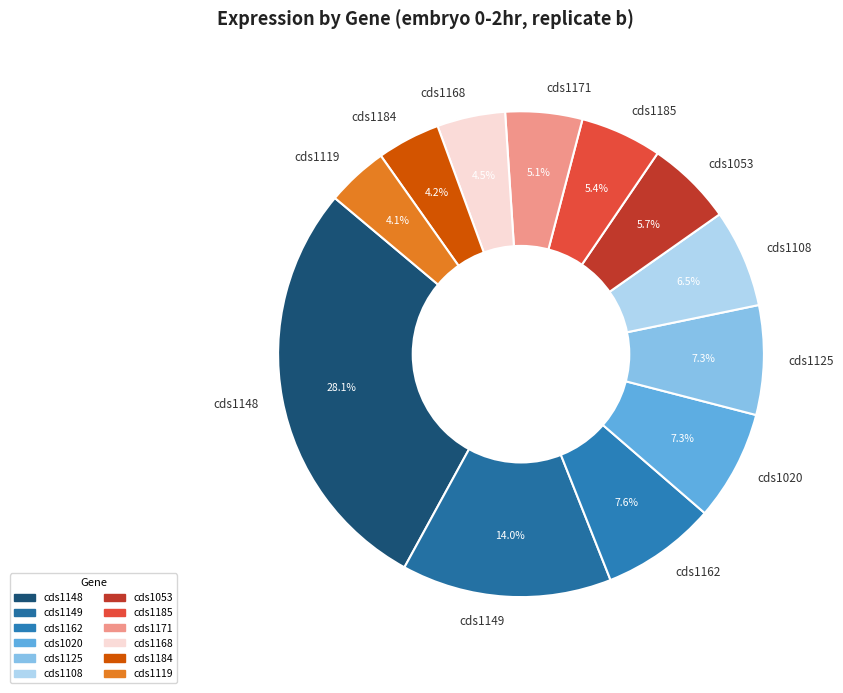

Approximately how many times larger is the value at cds1108 compared to cds1020?

0.9